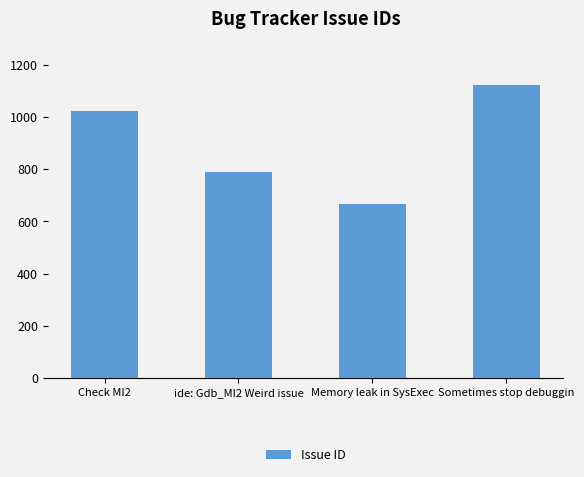

List the labels in order of value, largest first.

Sometimes stop debuggin, Check MI2, ide: Gdb_MI2 Weird issue, Memory leak in SysExec